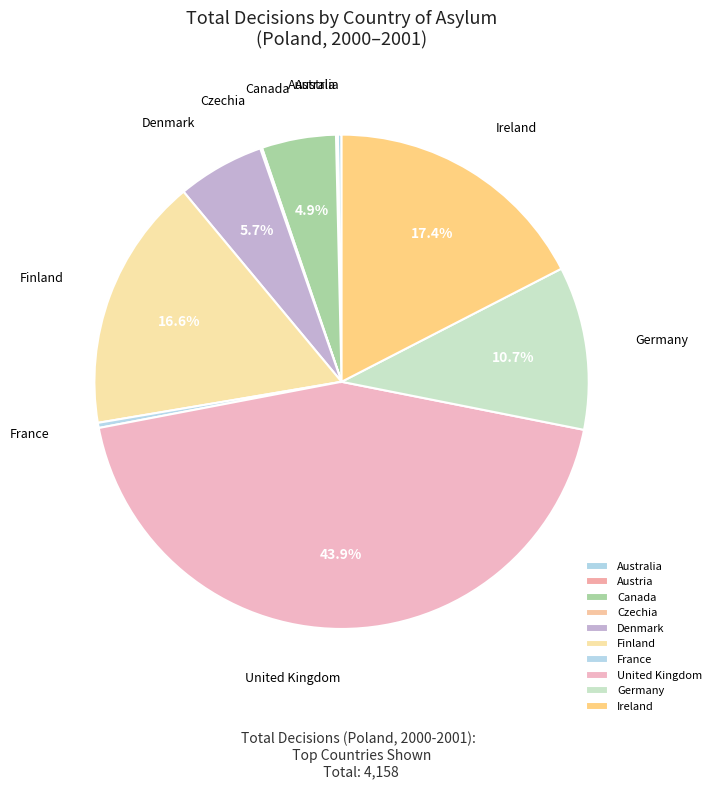

What is the largest slice in the pie chart?

United Kingdom